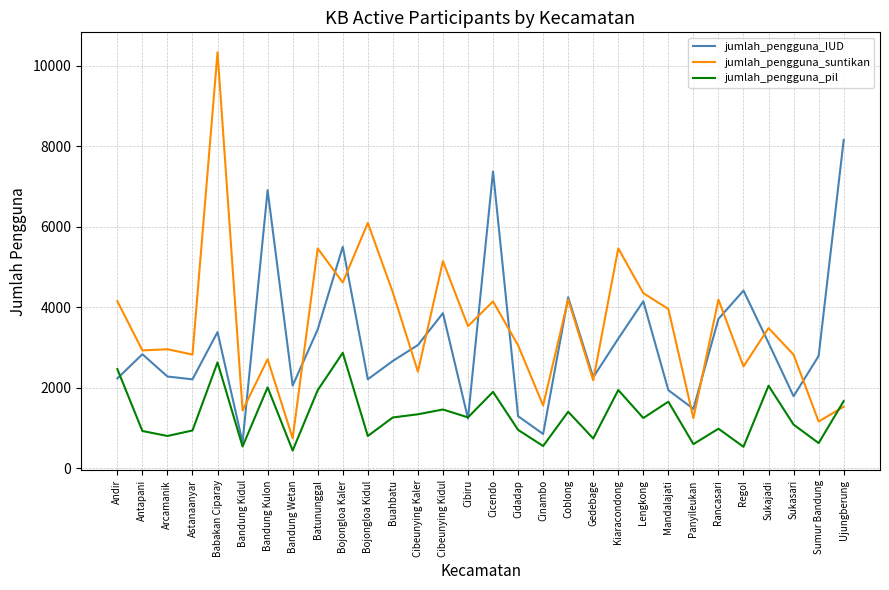

What is the difference between the highest and lowest values at Gedebage?

1521